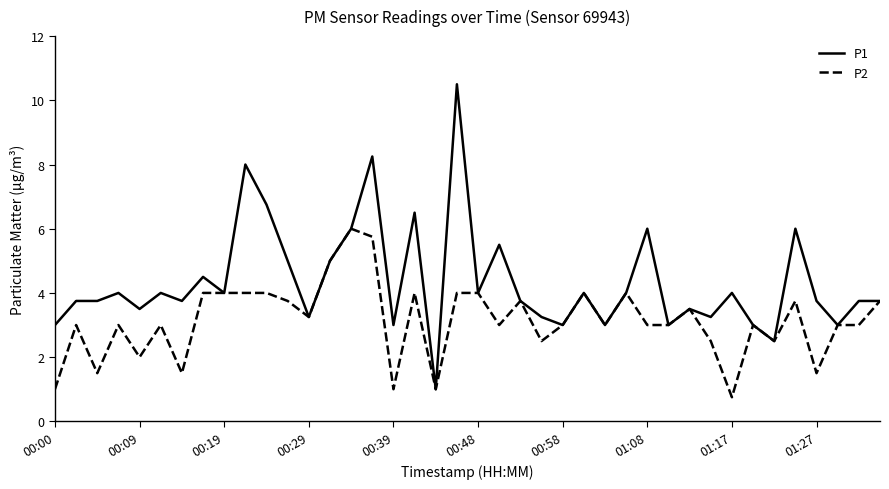

Rank the series by their average value, from highest to lowest.

P1, P2